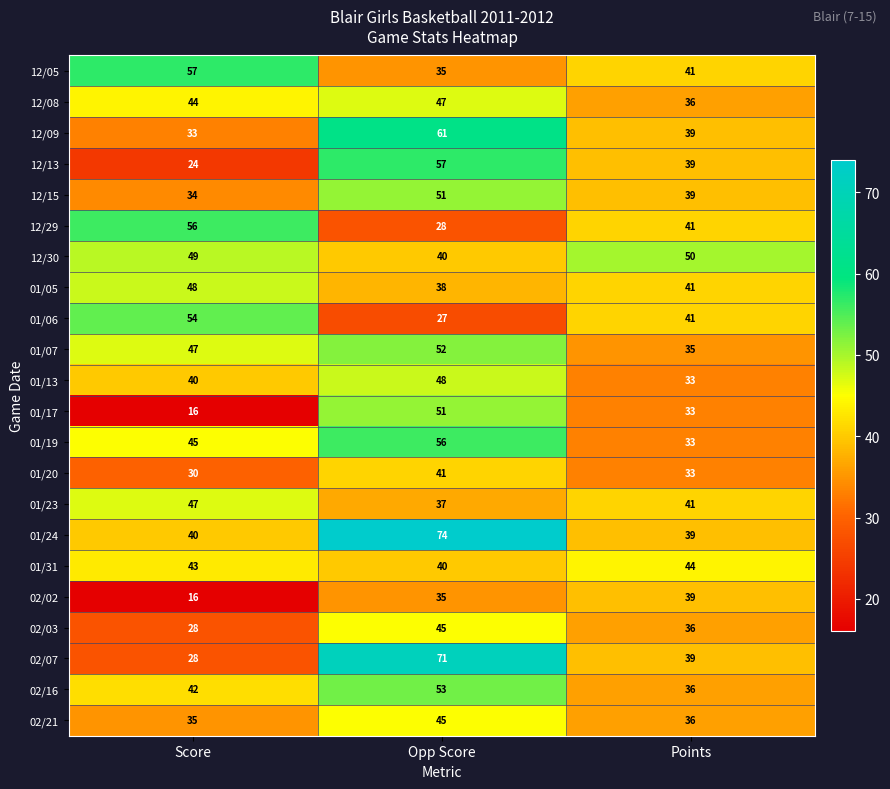

At which label does 01/20 reach its peak?

Opp Score